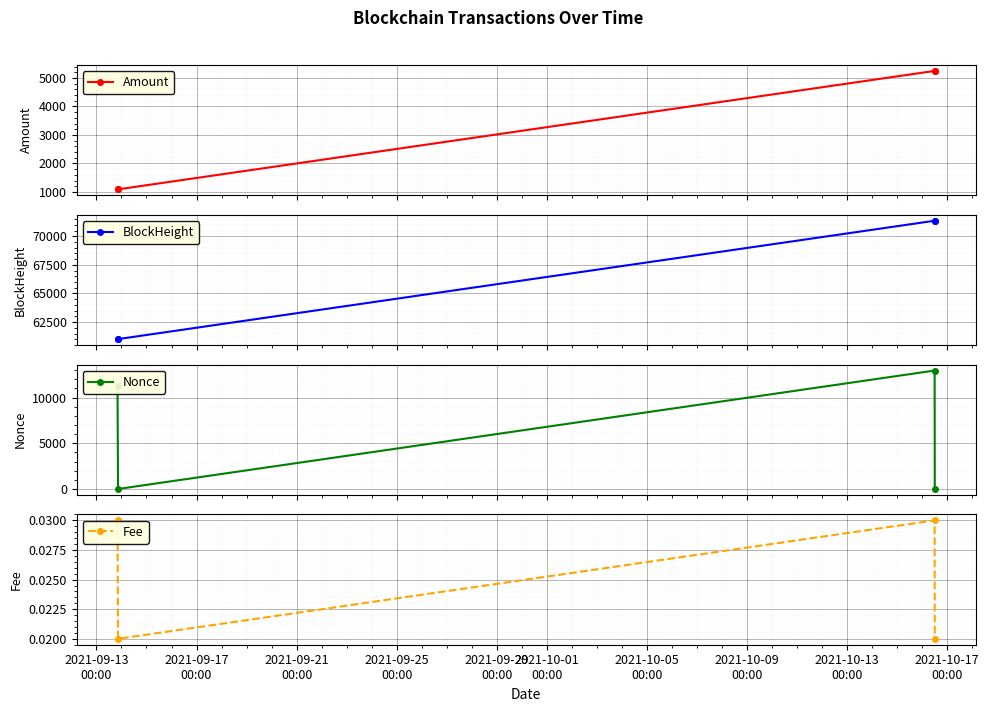

How many interior local peaks does the Nonce series have?

1